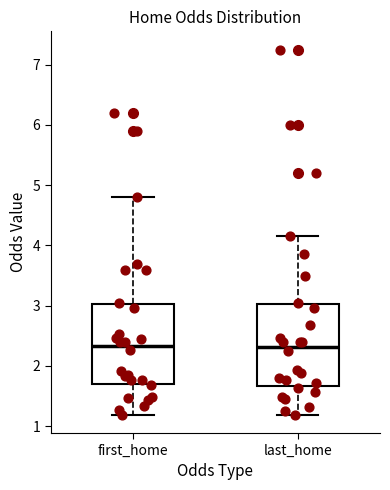

Reading left to right, transcribe this box plot: for each box, give where its median line is, the range the box spans, and where its two whiskers end, as read against the y-axis. The values are not printed on the chart, so give them approximately, as read against the axis.

first_home: median 2.3, box 1.7 to 3.0, whiskers 1.2 to 4.8
last_home: median 2.3, box 1.7 to 3.0, whiskers 1.2 to 4.2